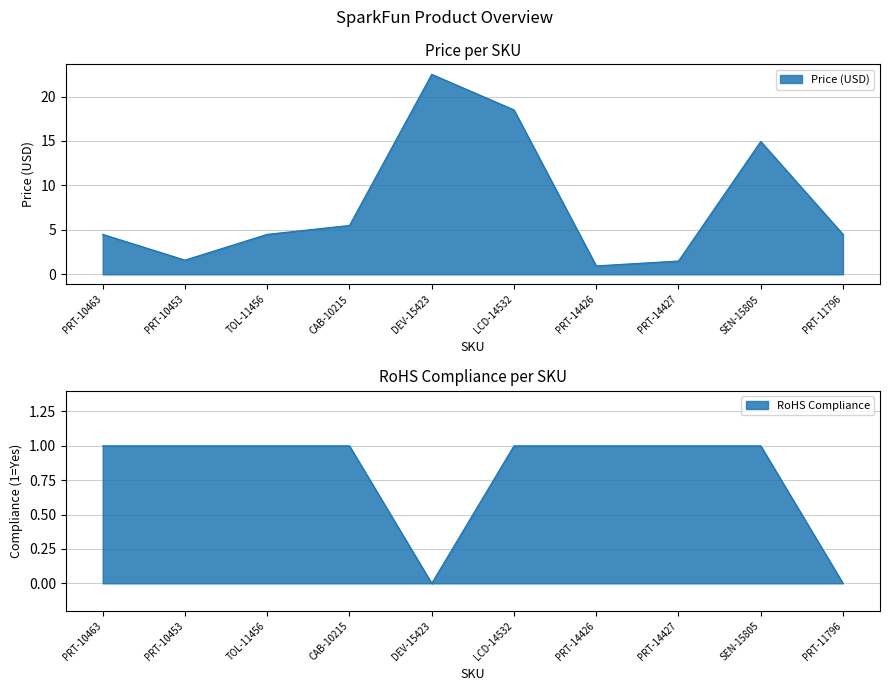

How many lines are shown in the chart?

2